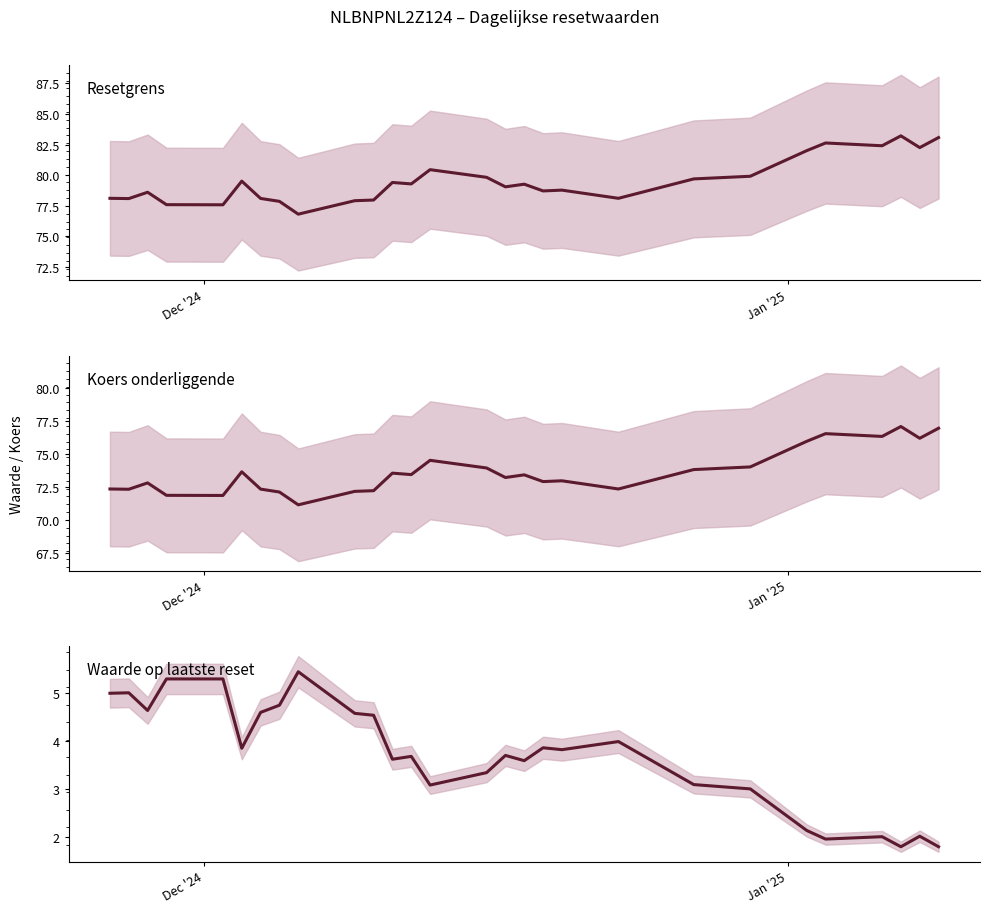

True or false: Koers onderliggende and Waarde op laatste reset intersect in this chart.

False